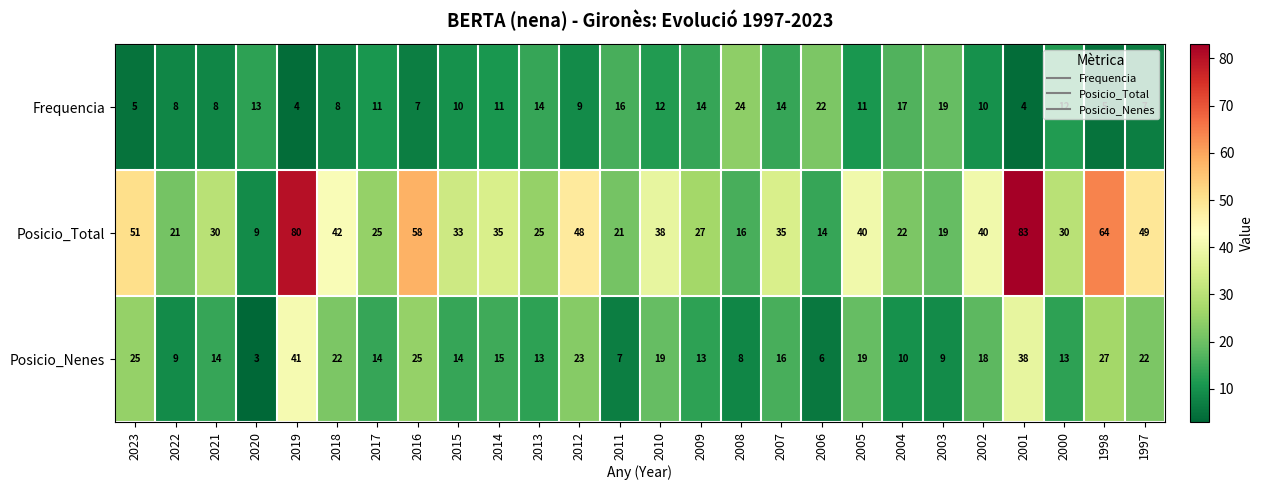

What is the total value across all series at 2019?

125